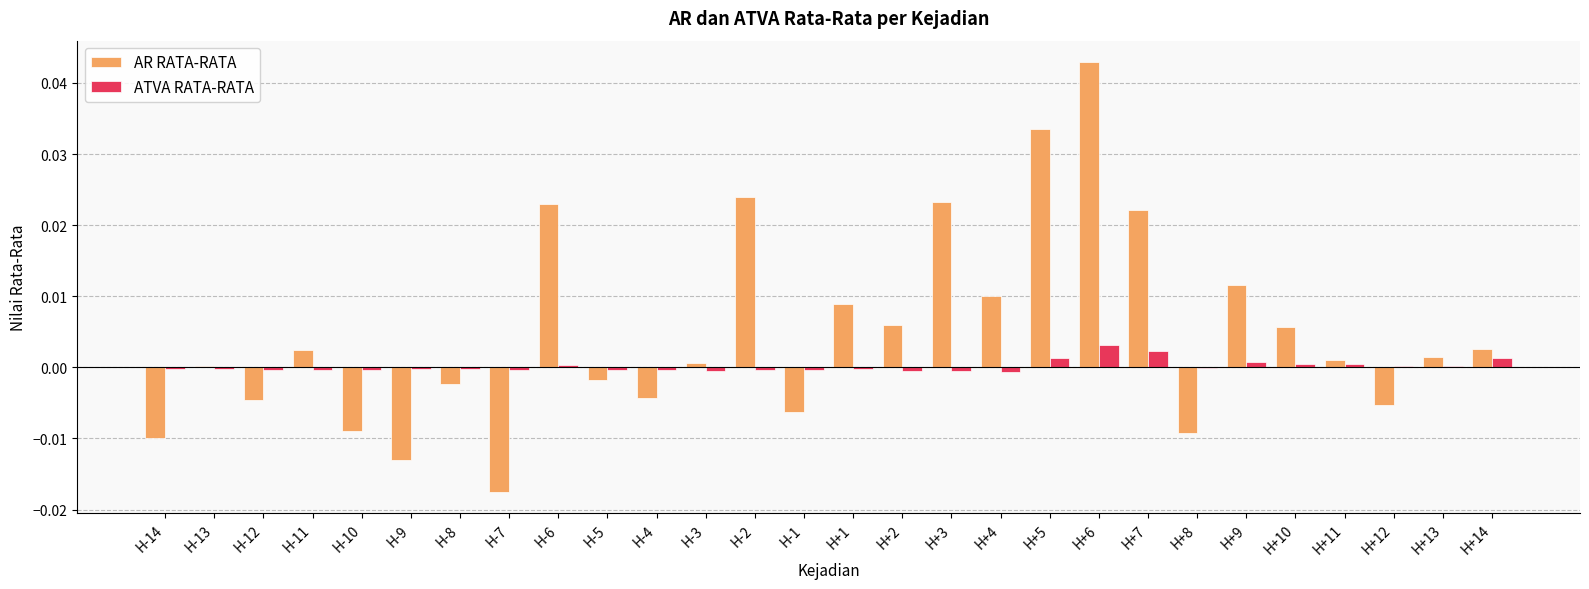

The ATVA RATA-RATA series shows -0.0 at H-4. True or false?

True